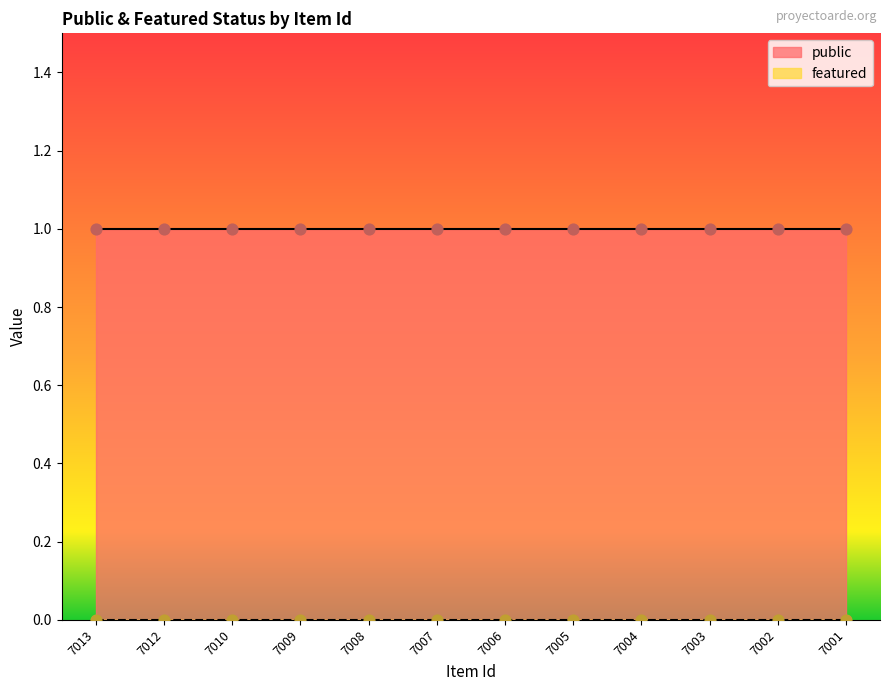

Which series has the largest total across all categories?

public